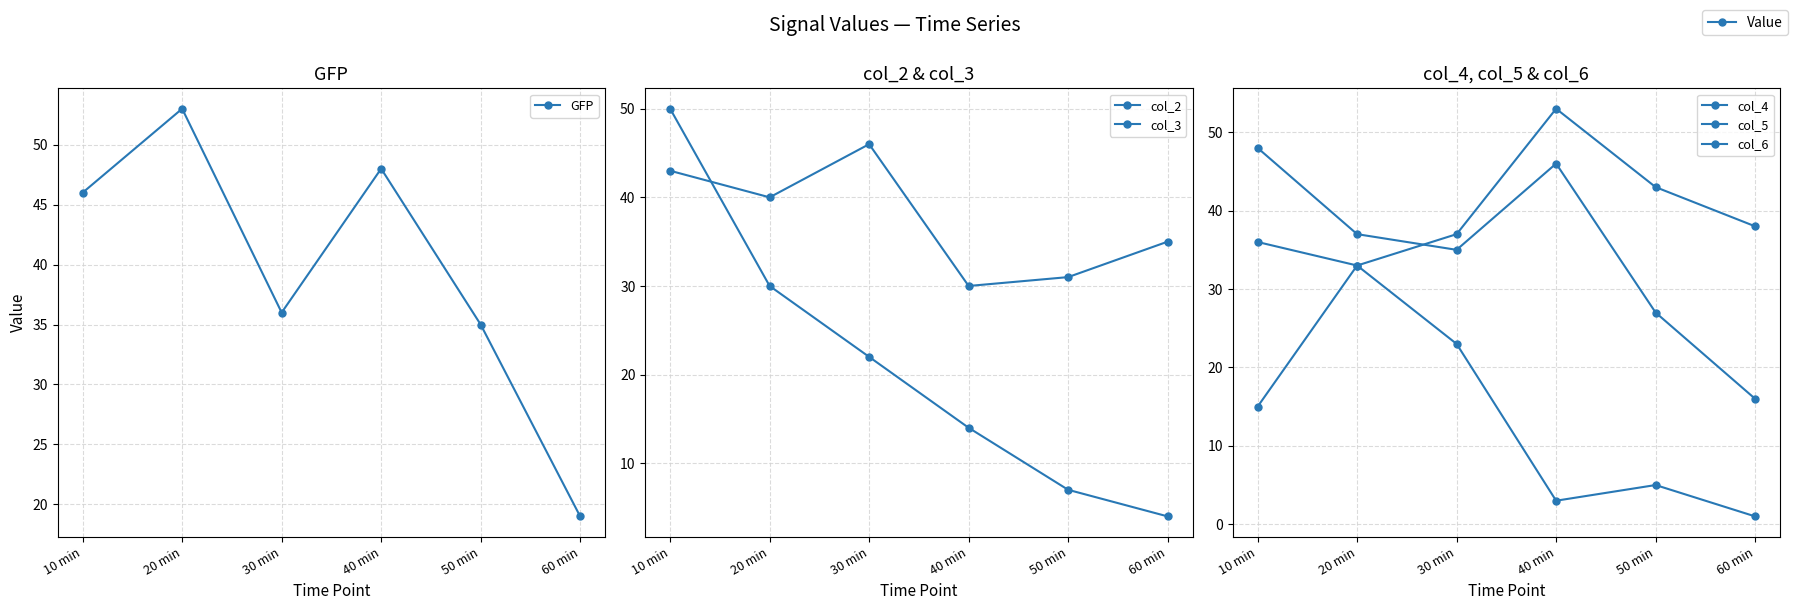

What is the difference between the col_5 values at 10 min and 30 min?

22